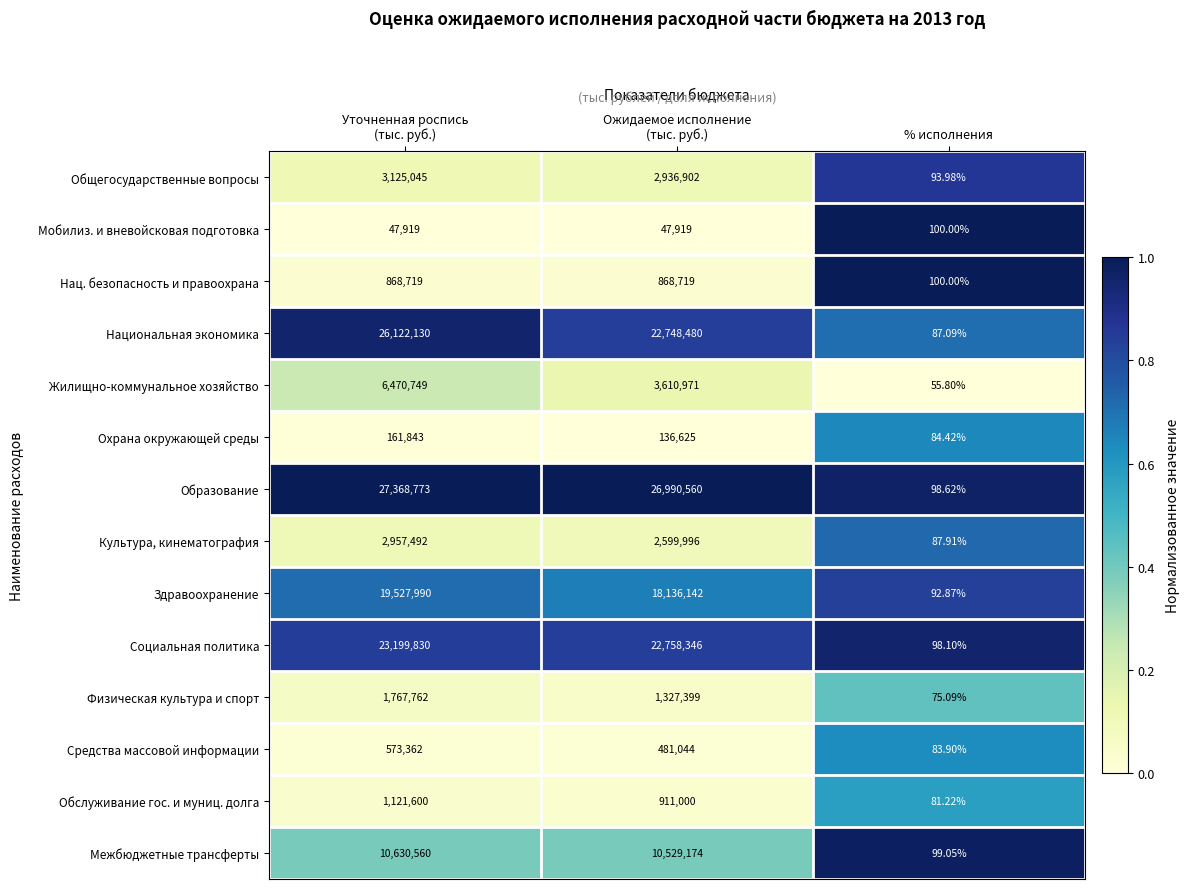

What is the maximum value shown in the chart?

27368773.0